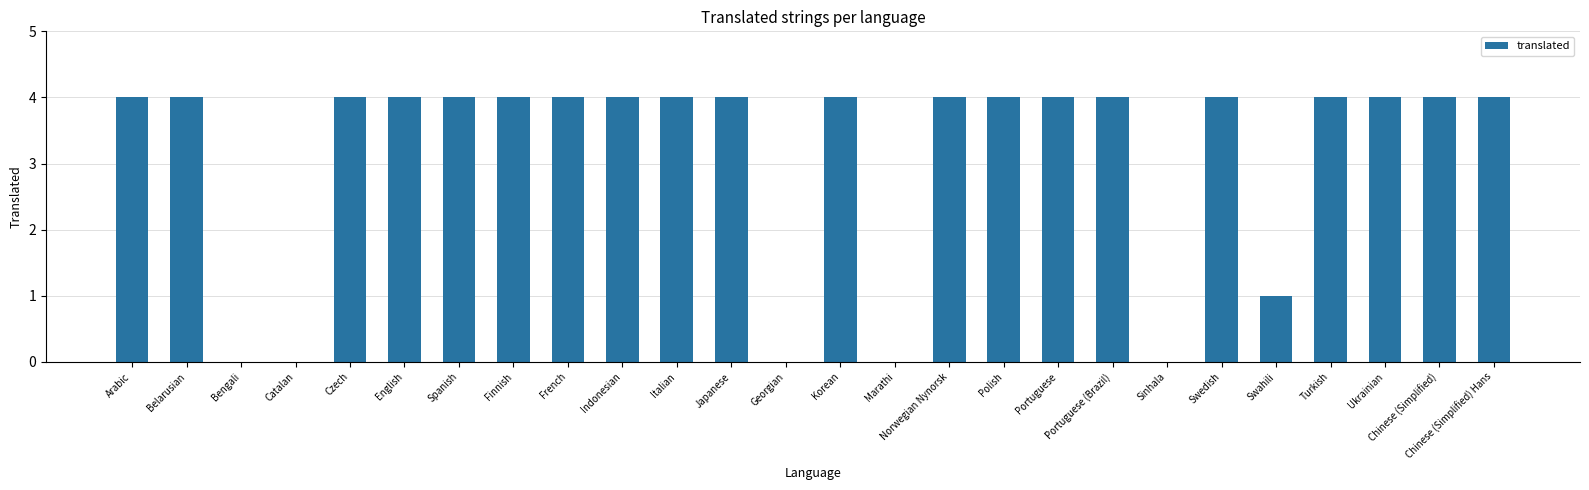

Reading left to right, extract all data points from this chart.

4	4	0	0	4	4	4	4	4	4	4	4	0	4	0	4	4	4	4	0	4	1	4	4	4	4